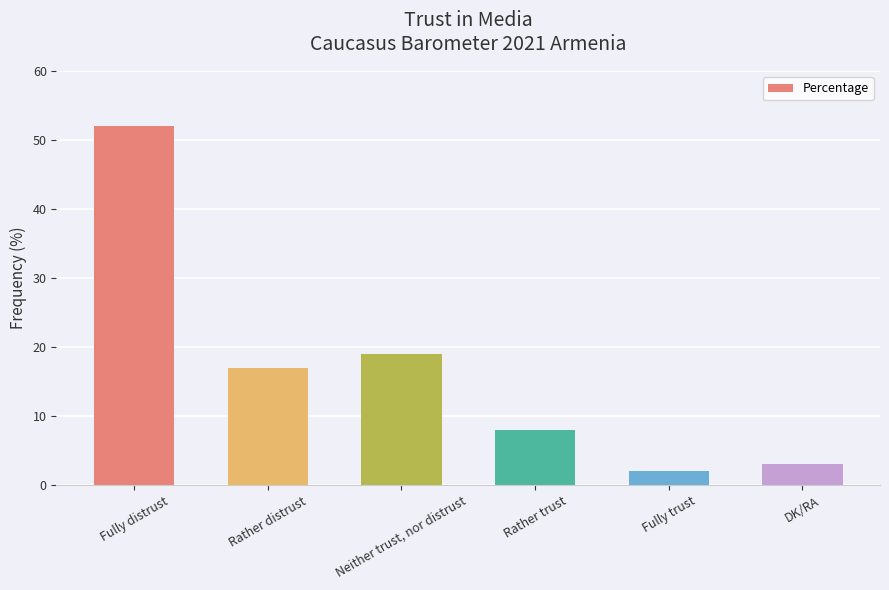

What is the minimum value shown in the chart?

2